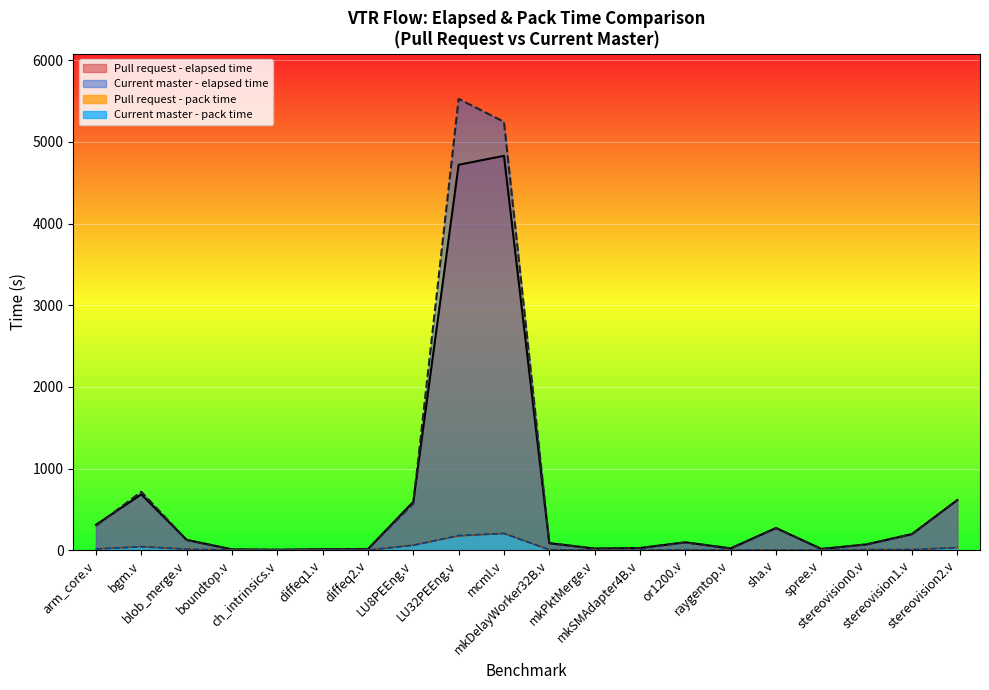

Does the chart display data point markers on the line(s)?

No